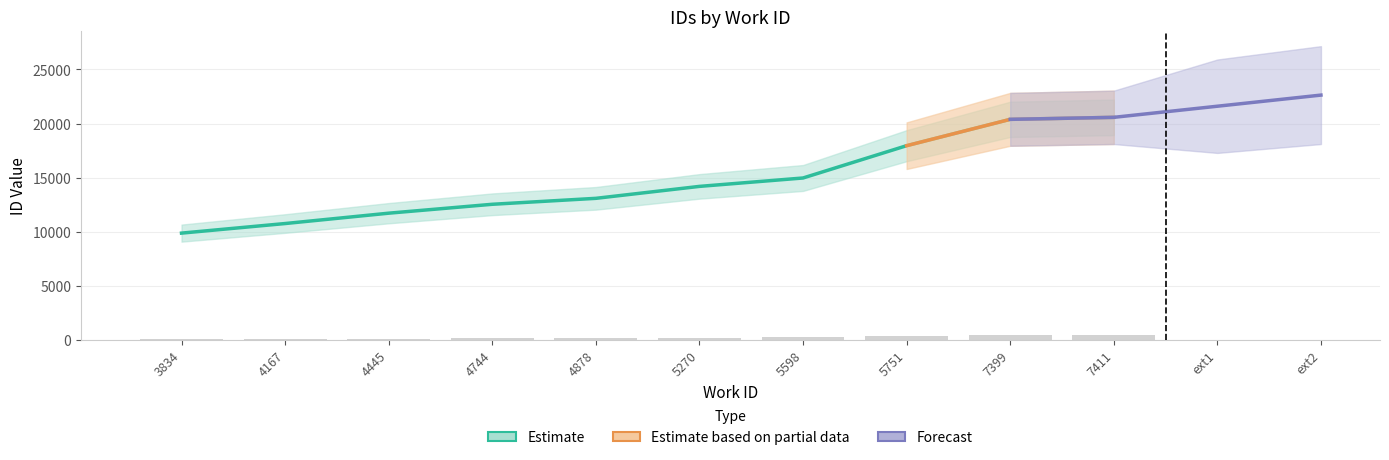

What is the difference between the values at 5270 and 4445?

2478